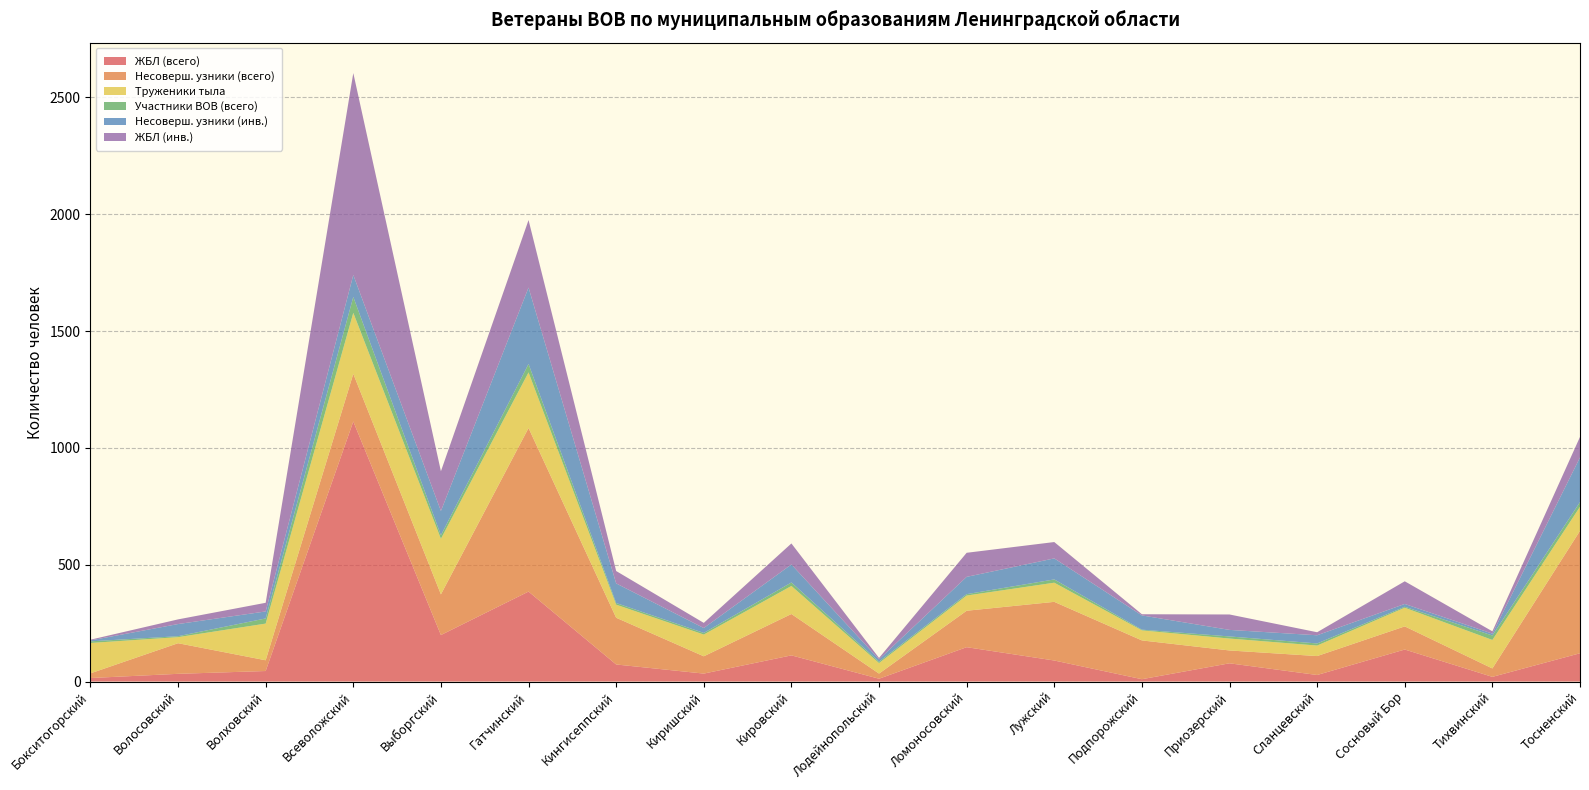

Reading right to left, what are all the values shown in this chart?

ЖБЛ (всего): Тосненский=121	Тихвинский=20	Сосновый Бор=137	Сланцевский=28	Приозерский=78	Подпорожский=10	Лужский=90	Ломоносовский=147	Лодейнопольский=12	Кировский=112	Киришский=34	Кингисеппский=73	Гатчинский=385	Выборгский=199	Всеволожский=1113	Волховский=45	Волосовский=33	Бокситогорский=15
Несоверш. узники (всего): Тосненский=524	Тихвинский=36	Сосновый Бор=99	Сланцевский=81	Приозерский=55	Подпорожский=166	Лужский=251	Ломоносовский=156	Лодейнопольский=22	Кировский=177	Киришский=74	Кингисеппский=200	Гатчинский=700	Выборгский=174	Всеволожский=204	Волховский=46	Волосовский=131	Бокситогорский=20
Труженики тыла: Тосненский=103	Тихвинский=122	Сосновый Бор=80	Сланцевский=45	Приозерский=51	Подпорожский=43	Лужский=82	Ломоносовский=65	Лодейнопольский=45	Кировский=120	Киришский=93	Кингисеппский=56	Гатчинский=238	Выборгский=238	Всеволожский=261	Волховский=157	Волосовский=26	Бокситогорский=130
Участники ВОВ (всего): Тосненский=20	Тихвинский=19	Сосновый Бор=4	Сланцевский=9	Приозерский=9	Подпорожский=3	Лужский=14	Ломоносовский=6	Лодейнопольский=6	Кировский=15	Киришский=7	Кингисеппский=7	Гатчинский=36	Выборгский=15	Всеволожский=68	Волховский=22	Волосовский=4	Бокситогорский=7
Несоверш. узники (инв.): Тосненский=191	Тихвинский=8	Сосновый Бор=12	Сланцевский=35	Приозерский=28	Подпорожский=61	Лужский=90	Ломоносовский=74	Лодейнопольский=10	Кировский=77	Киришский=21	Кингисеппский=84	Гатчинский=327	Выборгский=104	Всеволожский=94	Волховский=30	Волосовский=52	Бокситогорский=4
ЖБЛ (инв.): Тосненский=88	Тихвинский=10	Сосновый Бор=97	Сланцевский=13	Приозерский=66	Подпорожский=5	Лужский=70	Ломоносовский=103	Лодейнопольский=6	Кировский=90	Киришский=22	Кингисеппский=53	Гатчинский=289	Выборгский=170	Всеволожский=864	Волховский=37	Волосовский=20	Бокситогорский=3